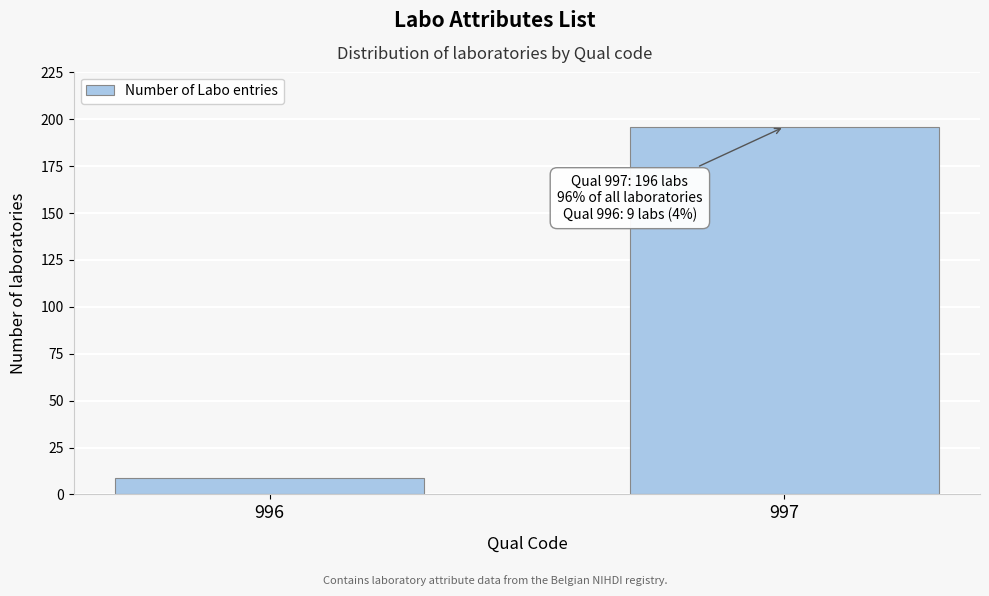

Reading left to right, what are all the values shown in this chart?

9	196